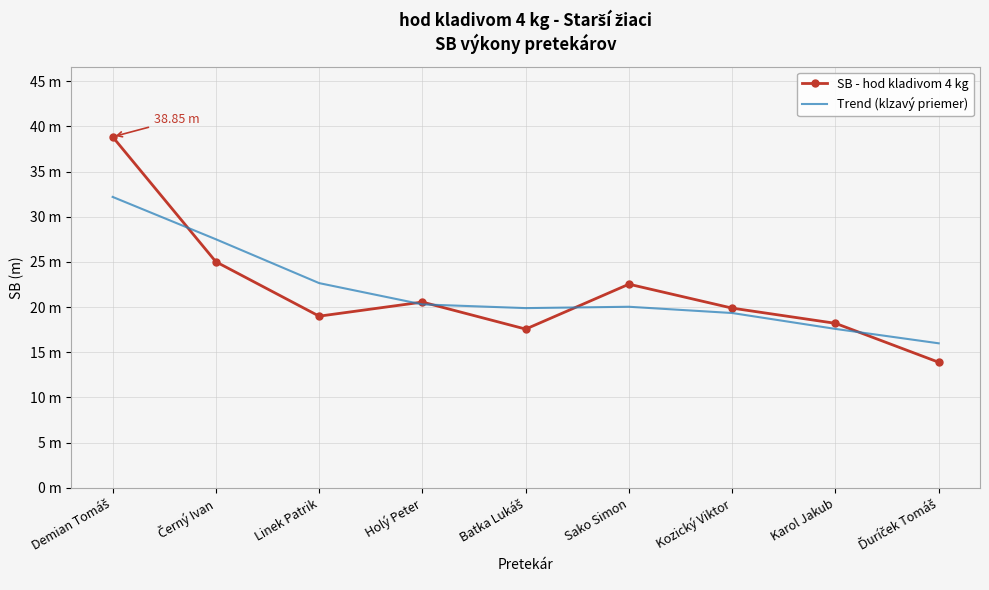

True or false: Trend (klzavý priemer) has a value of 27.2 at Kozický Viktor.

False